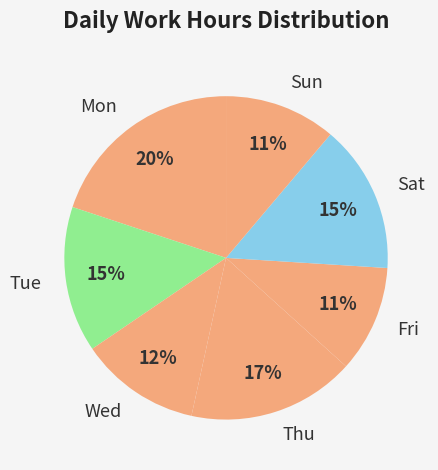

How many slices are in this pie chart?

7